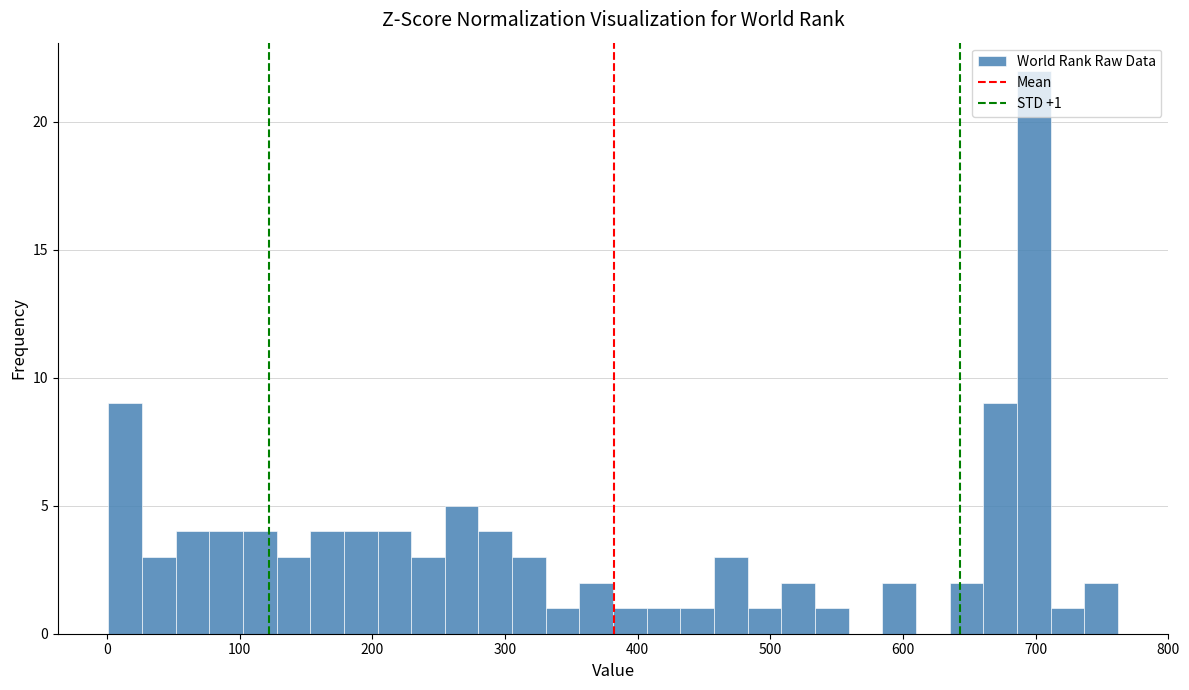

Read against the x-axis, roughly where is the centre of the tallest bar?

700